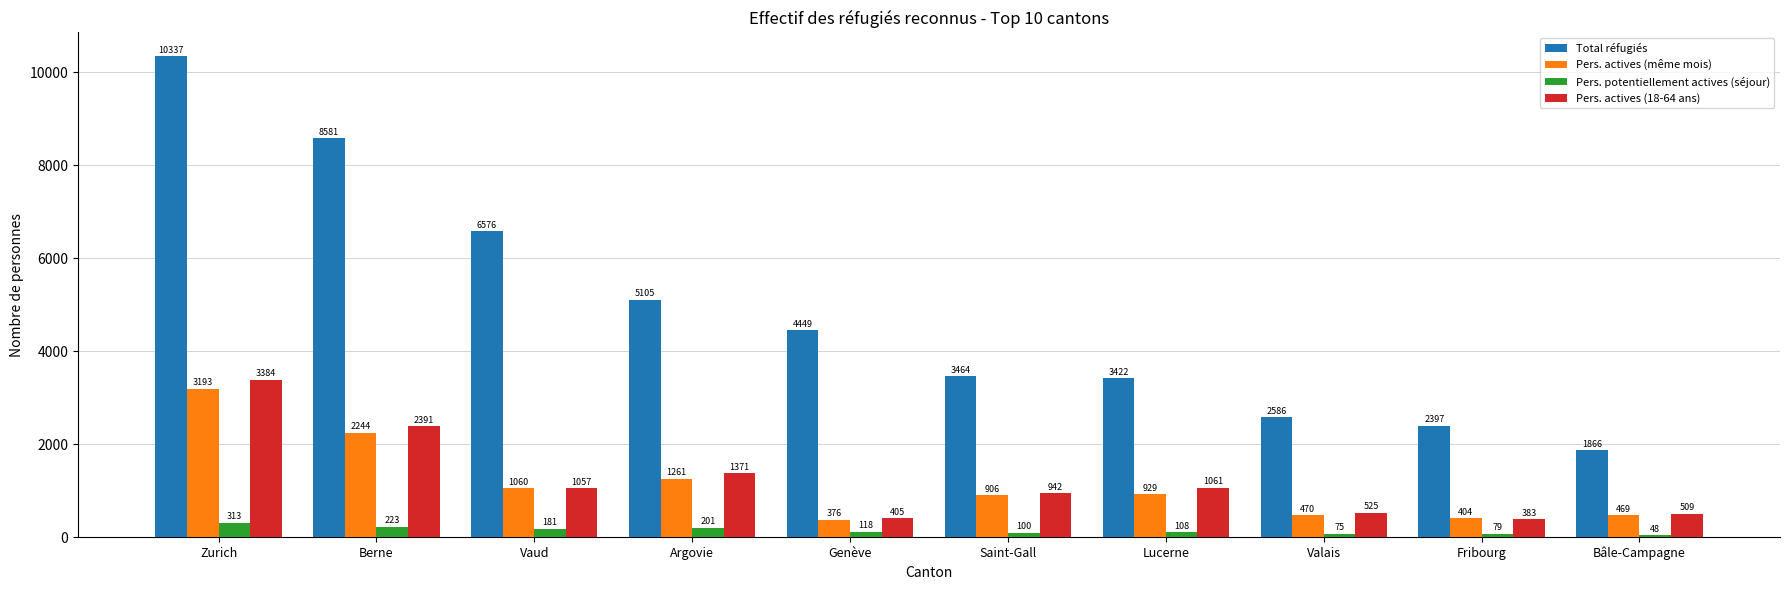

Which series has the largest total across all categories?

Total réfugiés